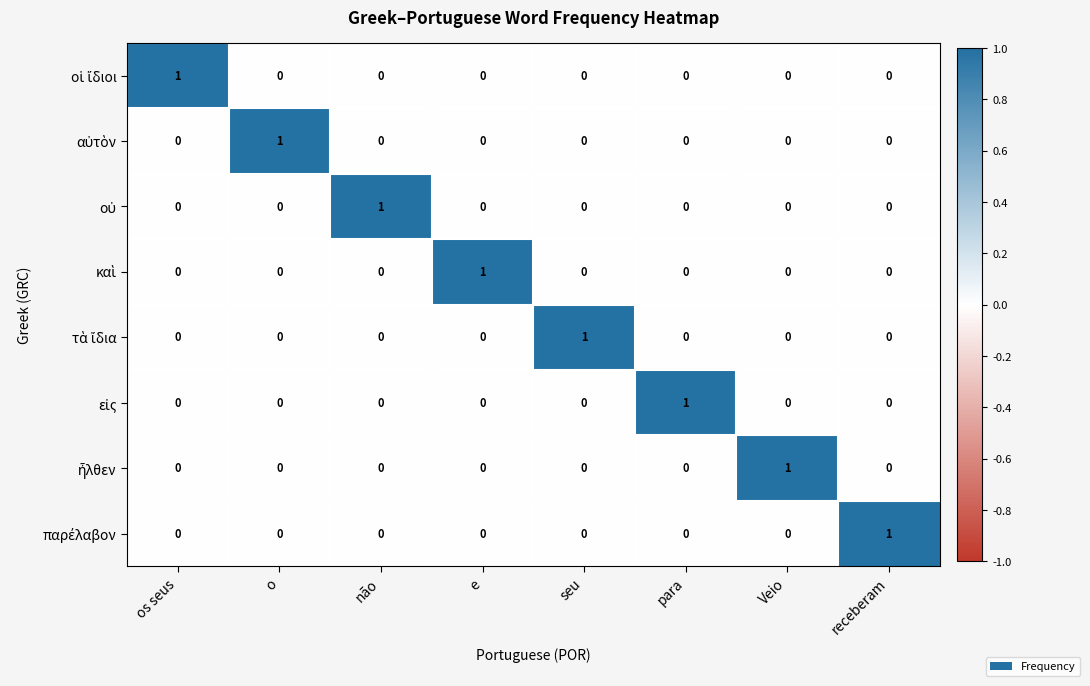

At how many categories does at least one series exceed 0?

8